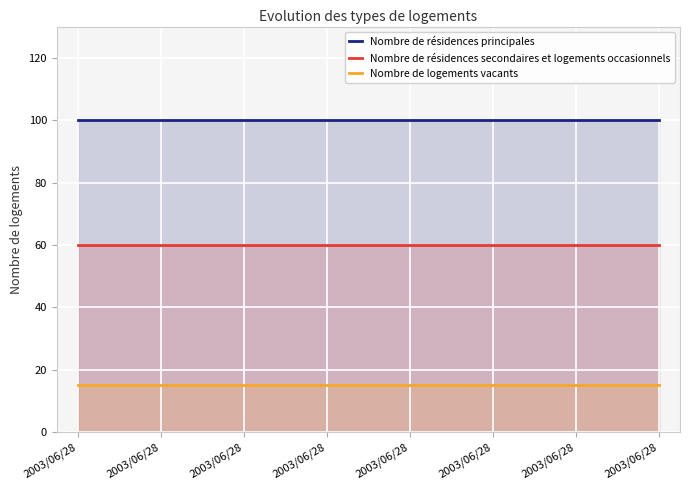

True or false: Nombre de résidences secondaires et logements occasionnels and Nombre de résidences principales intersect in this chart.

False